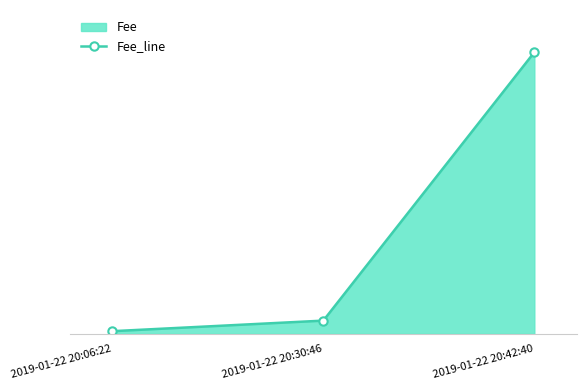

What is the change in value from 2019-01-22 20:30:46 to 2019-01-22 20:42:40?

+7.3